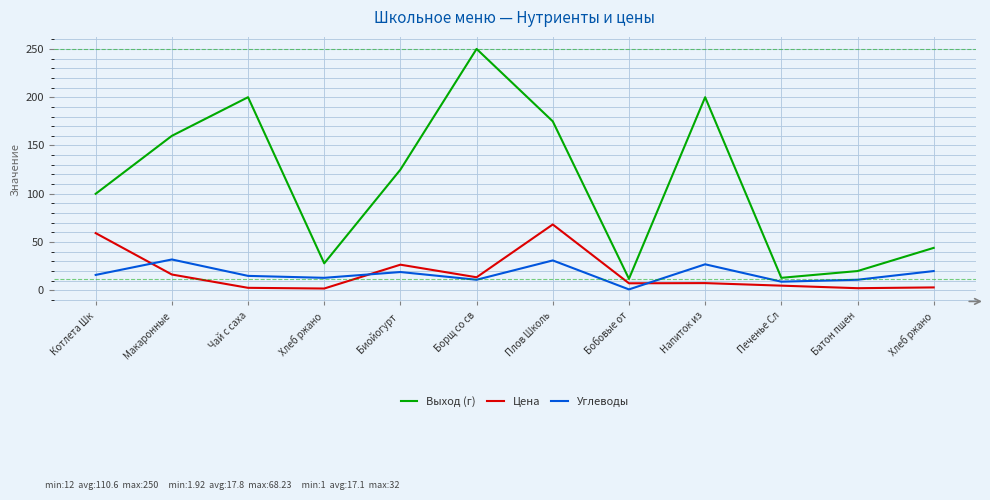

What value does the Цена series have at Макаронные?

16.4